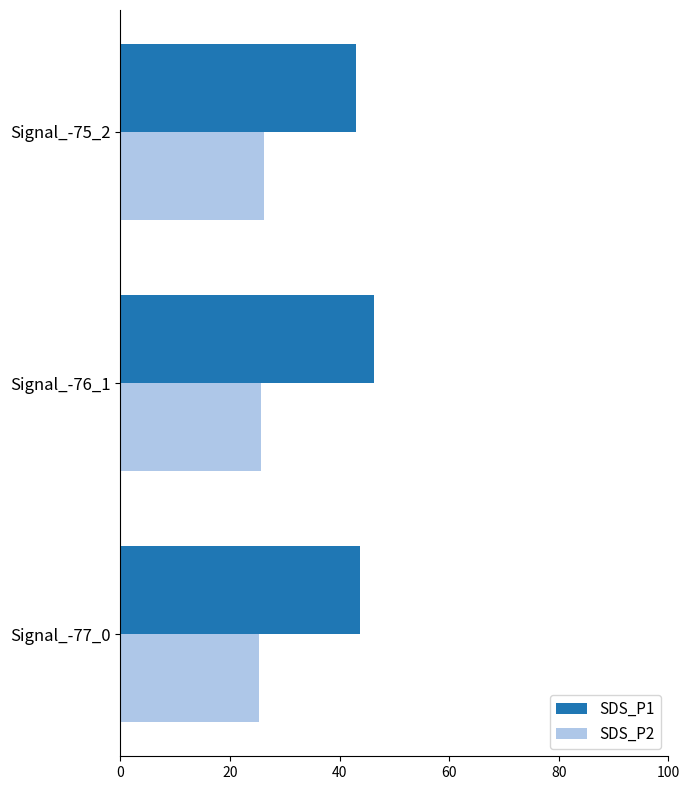

The value of SDS_P2 at Signal_-76_1 is 42.2. True or false?

False